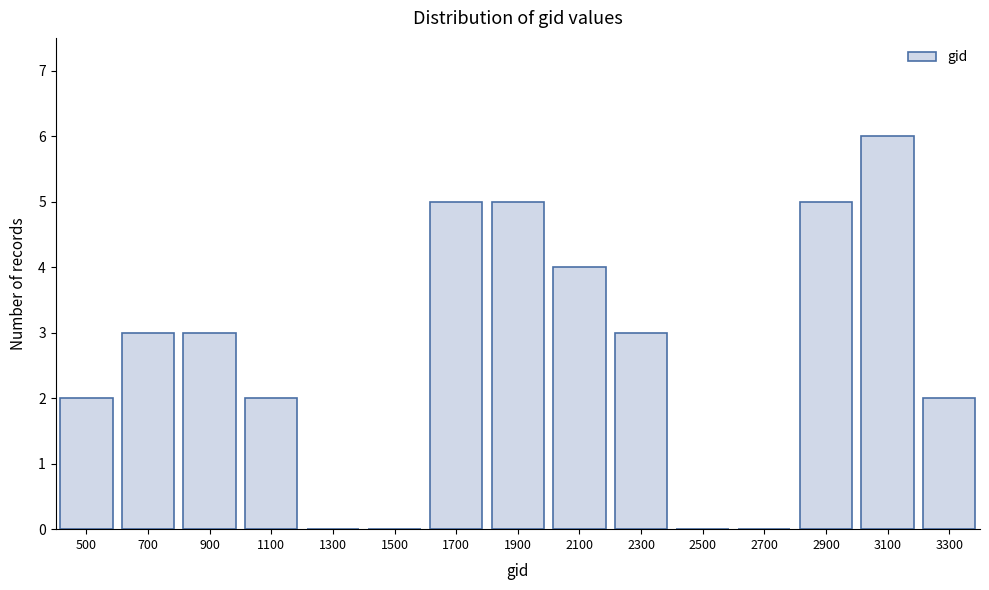

Reading right to left, what are all the values shown in this chart?

3300=2	3100=6	2900=5	2700=0	2500=0	2300=3	2100=4	1900=5	1700=5	1500=0	1300=0	1100=2	900=3	700=3	500=2